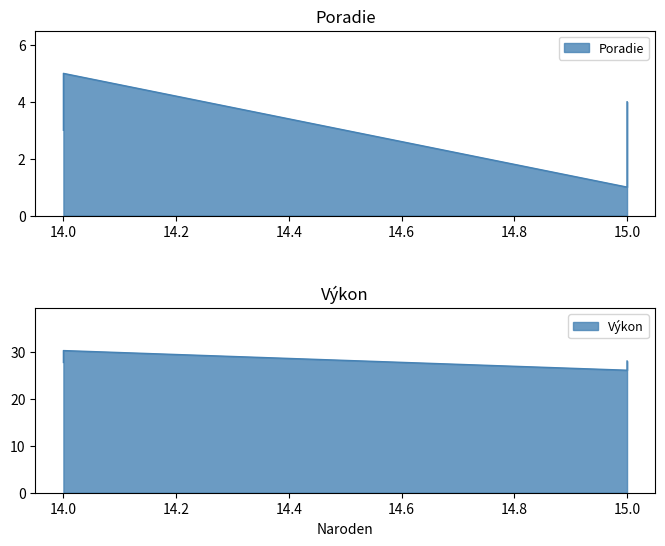

Where is the first local minimum for Výkon?

15